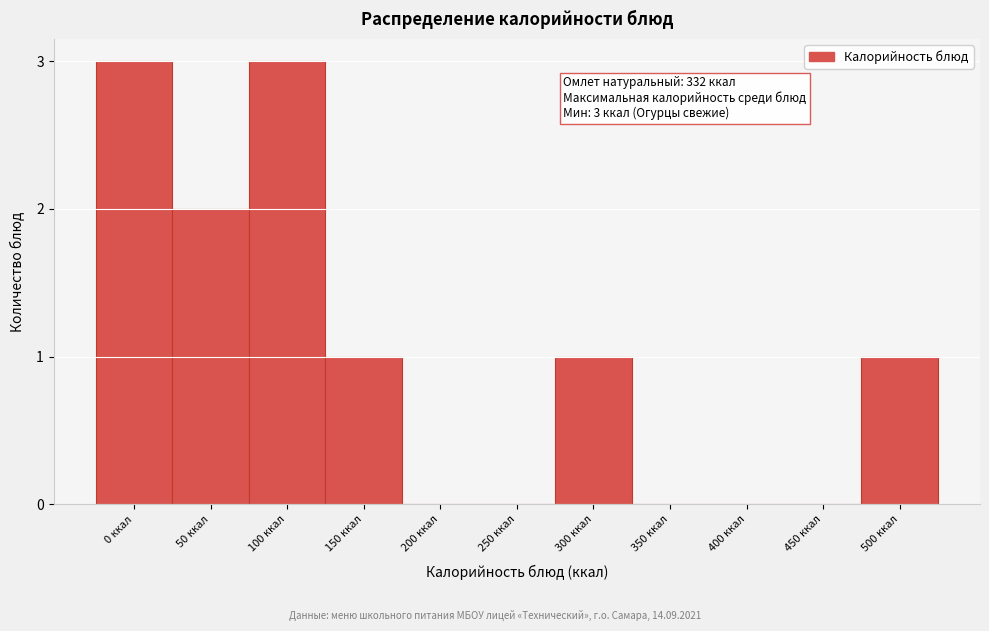

Reading left to right, list all the values displayed in this chart.

0 ккал=3	50 ккал=2	100 ккал=3	150 ккал=1	200 ккал=0	250 ккал=0	300 ккал=1	350 ккал=0	400 ккал=0	450 ккал=0	500 ккал=1